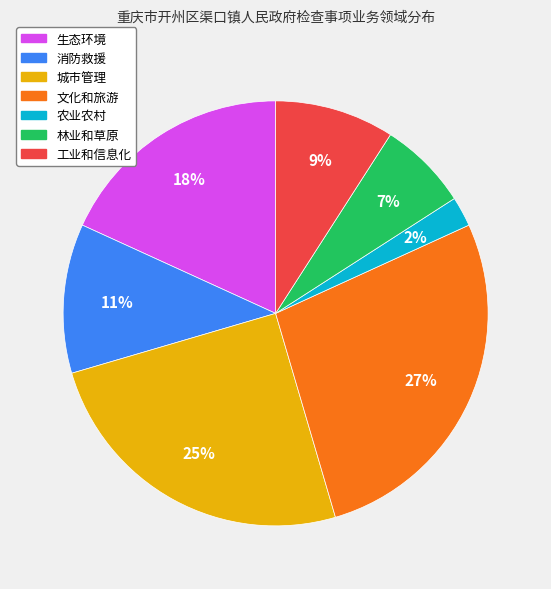

The 农业农村 slice represents 2% of the pie. True or false?

True